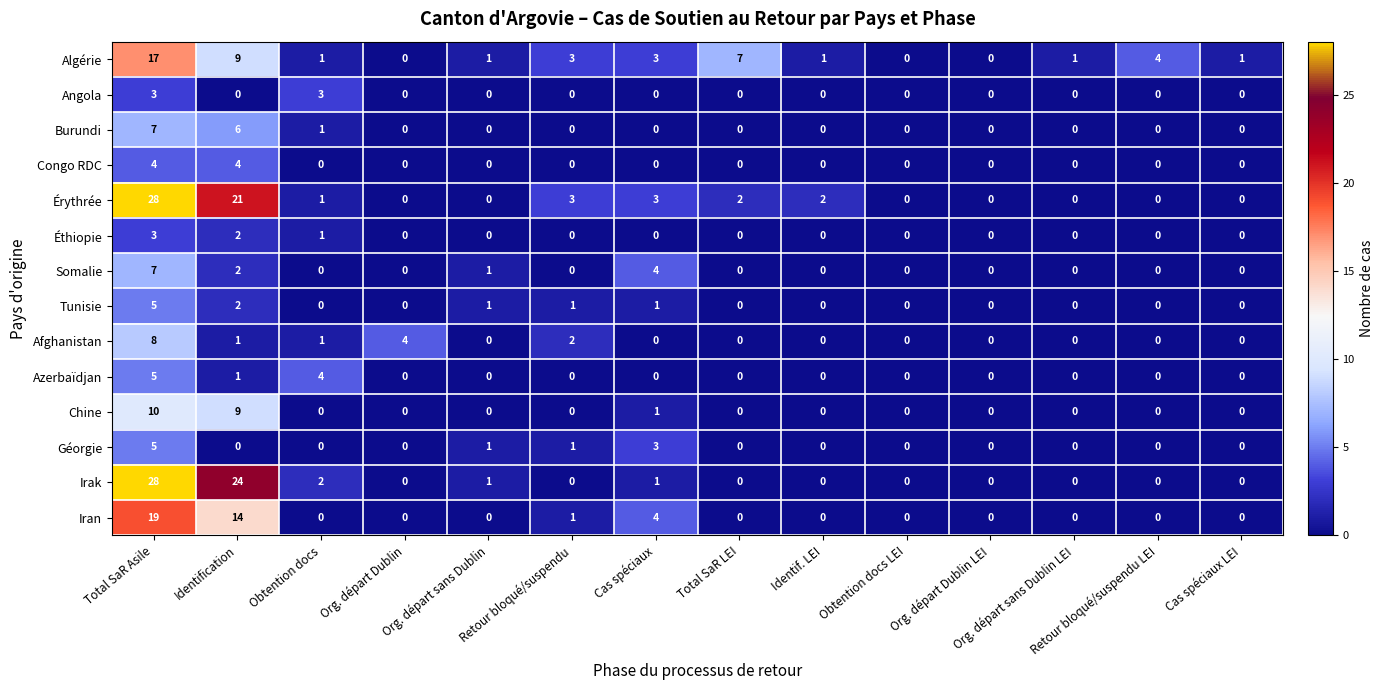

Where is Irak nearest to the value 14?

Identification